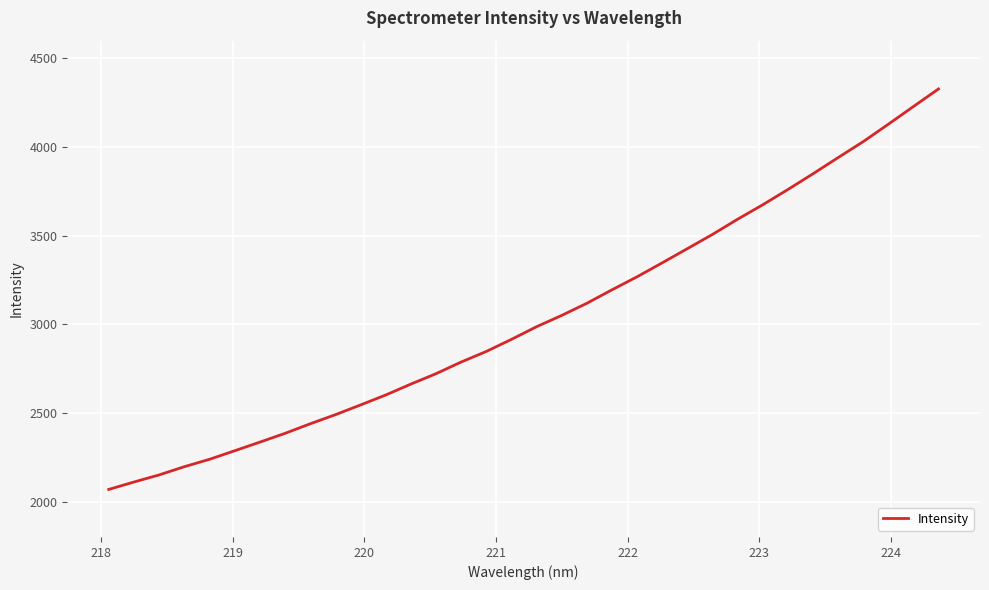

What is the greatest value displayed?

4327.7